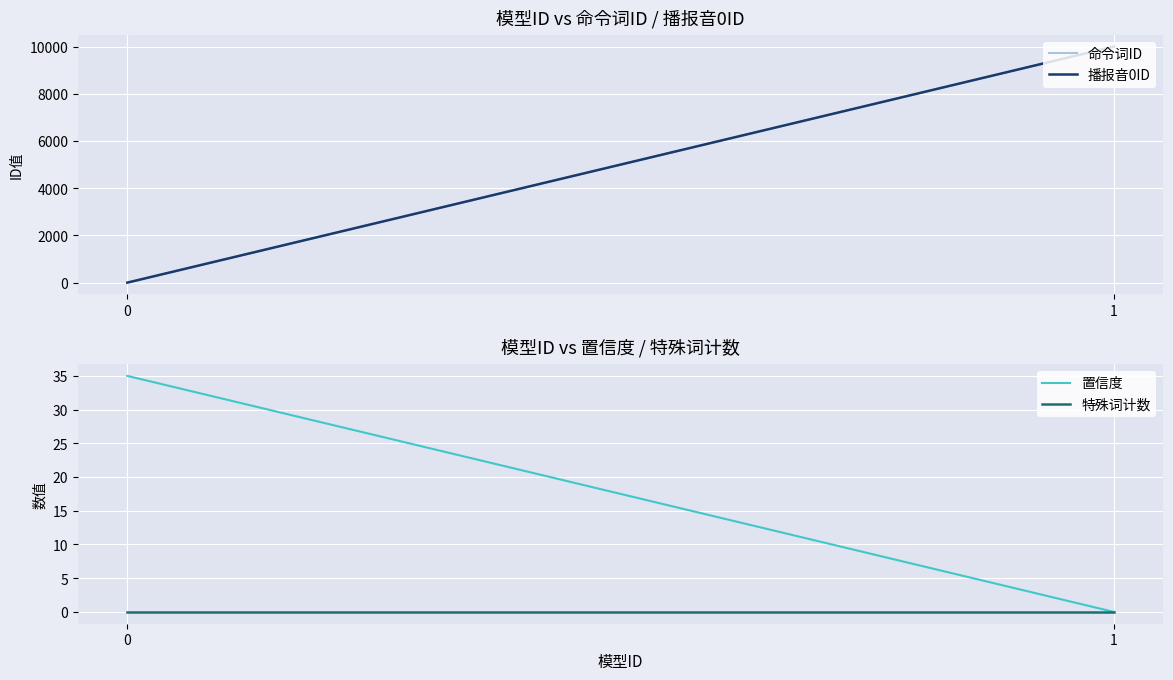

Reading left to right, extract all data points from this chart.

命令词ID: 0	10001
播报音0ID: 0	10001
置信度: 35	0
特殊词计数: 0	0